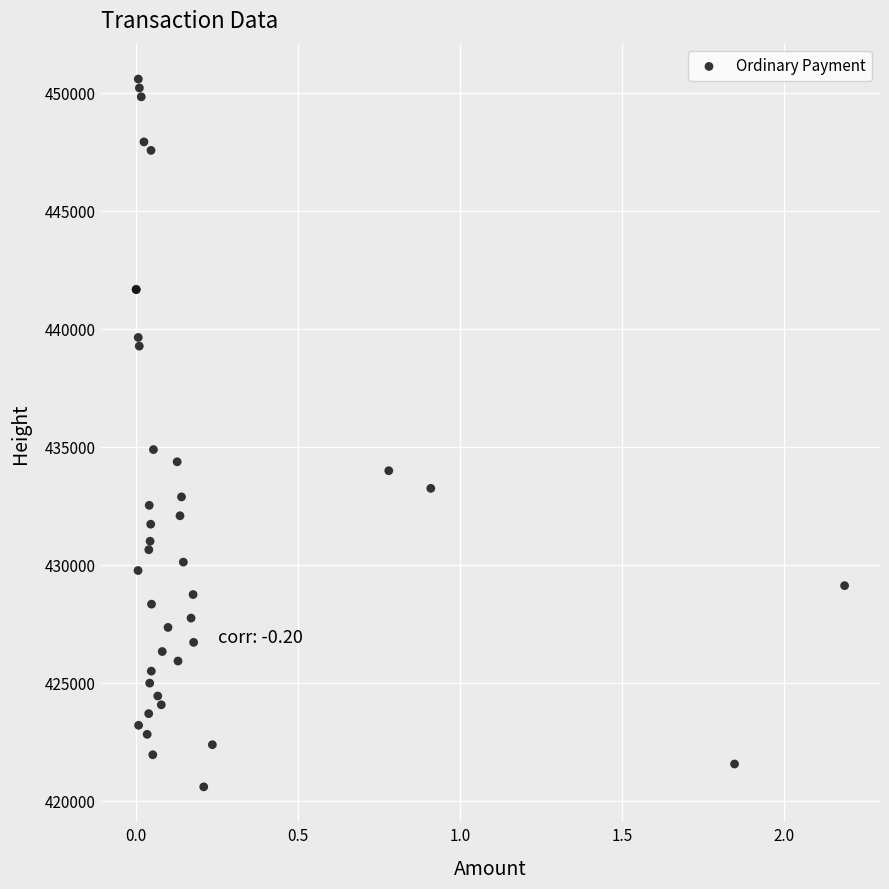

What Y value in the scatter plot is closest to 435586?

434882